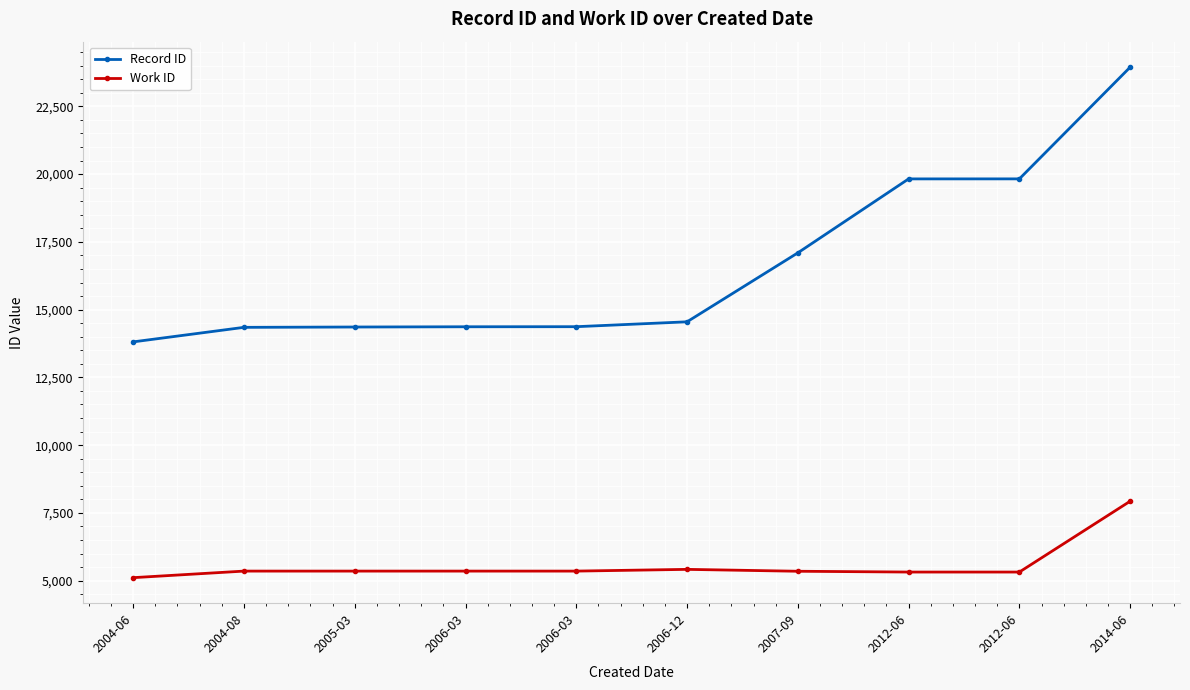

List the series in order of their peak value, highest first.

Record ID, Work ID